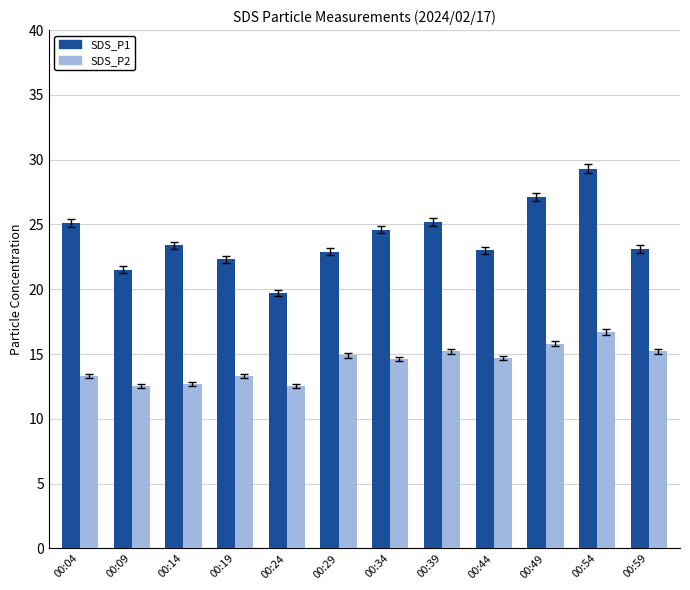

Which series has the largest range (max minus min)?

SDS_P1